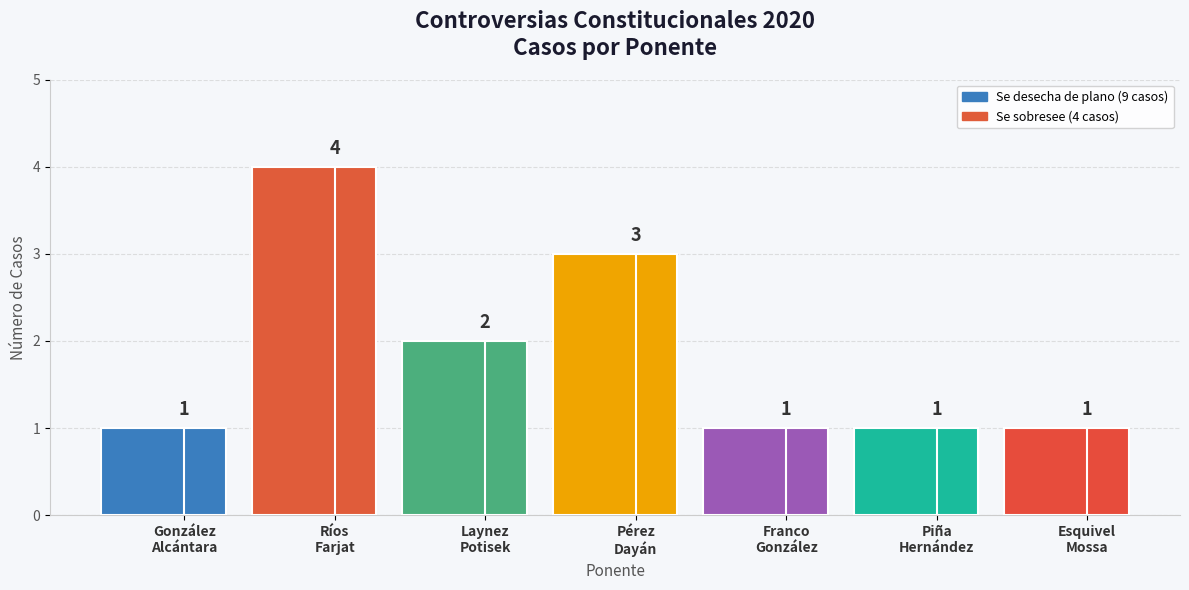

At which label is the value closest to 2?

Laynez
Potisek